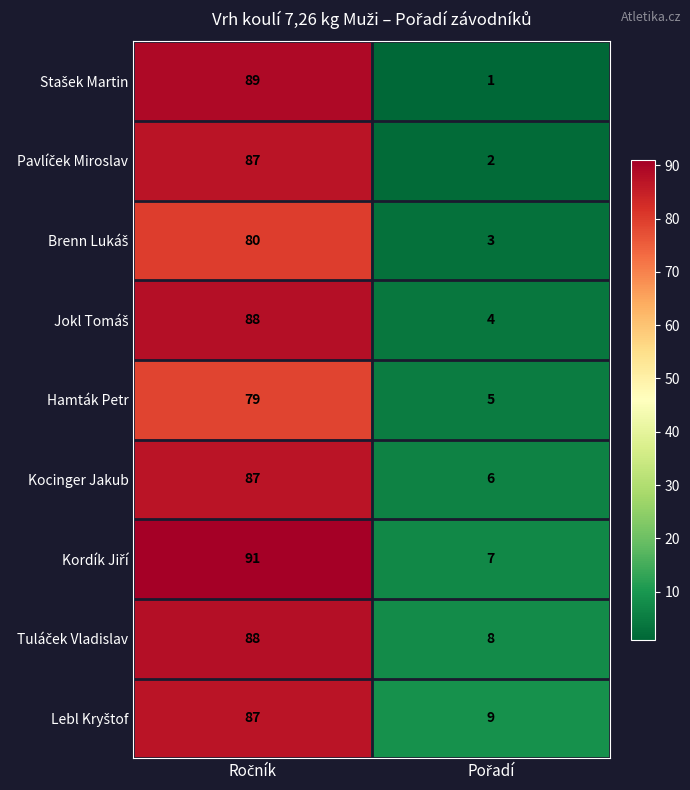

What is the greatest value displayed?

91